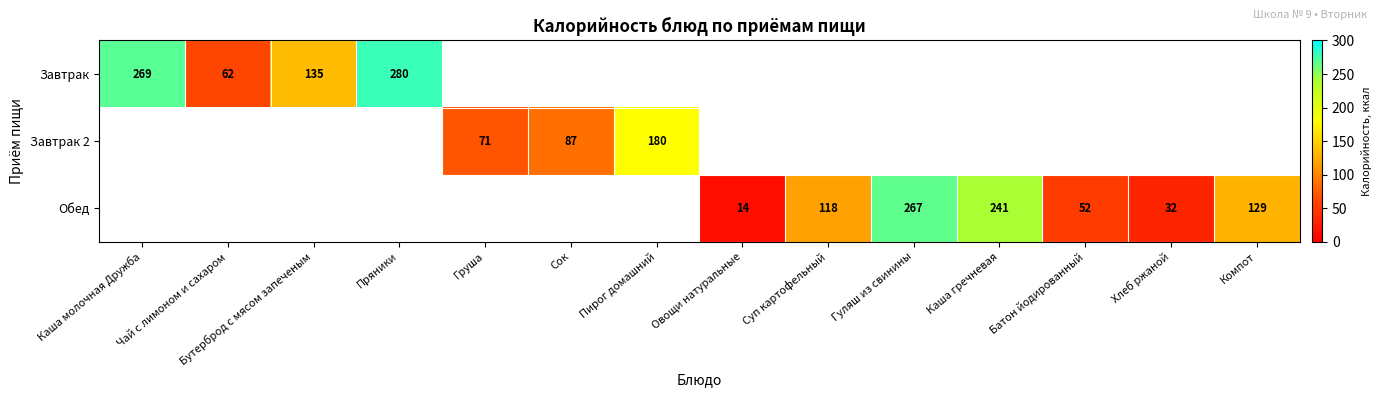

True or false: Обед has a value of 267 at Гуляш из свинины.

True